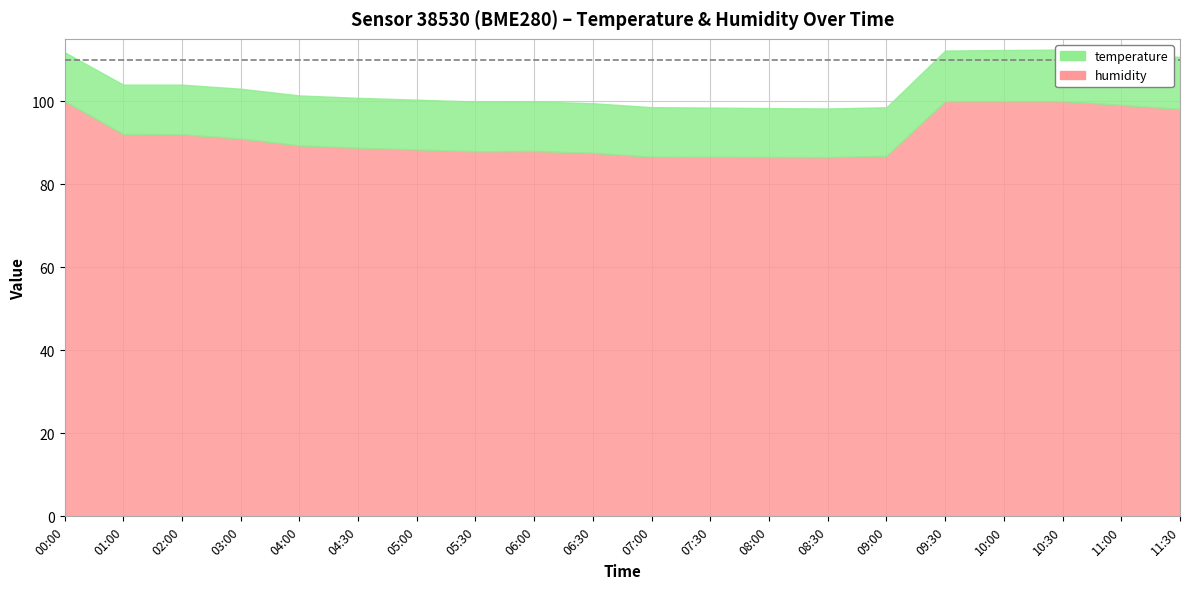

The value of humidity at 06:30 is 87.5. True or false?

True